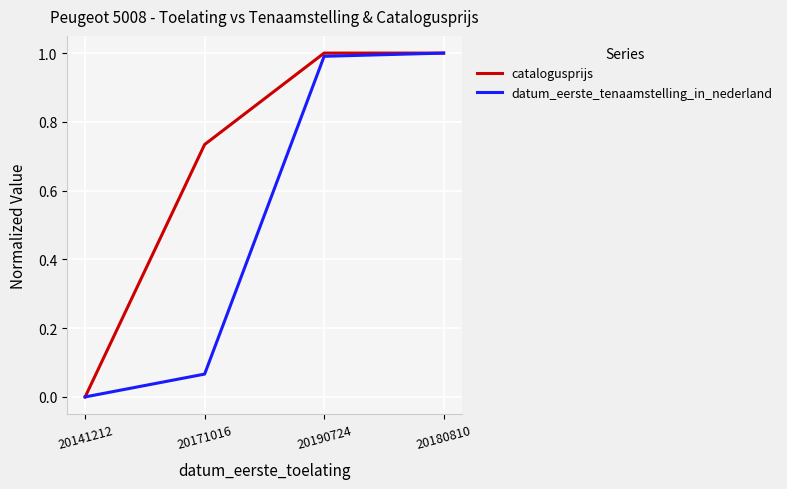

What is the total value across all series at 20180810?

2.0